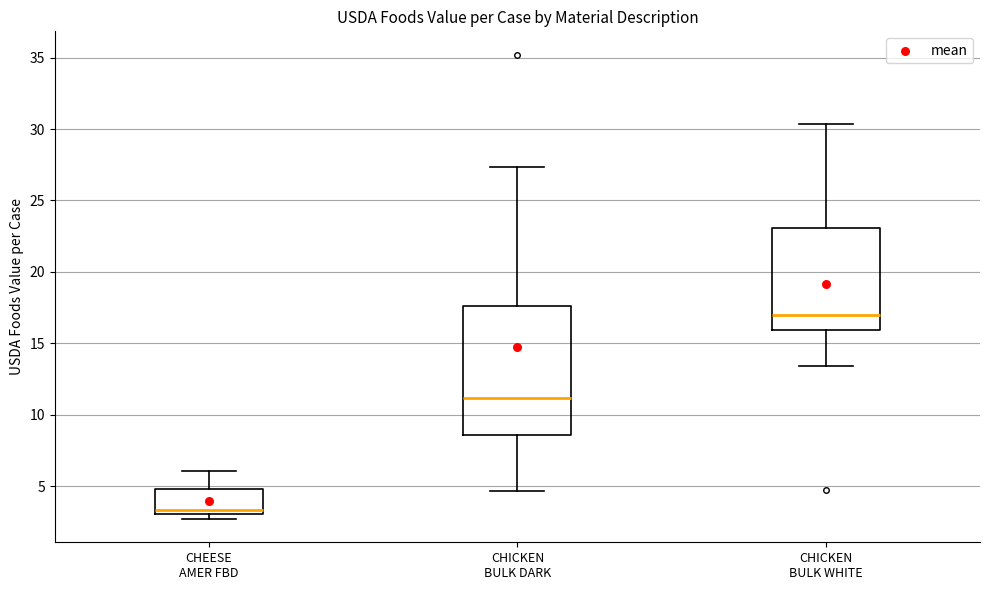

Reading left to right, read every box against the y-axis: the position of its median line, the range the box covers, and the ends of its whiskers. The values are not printed on the chart, so give them approximately, as read against the axis.

CHEESE AMER FBD: median 3.5, box 3.0 to 5.0, whiskers 2.5 to 6.0
CHICKEN BULK DARK: median 11.0, box 8.5 to 17.5, whiskers 4.5 to 27.5
CHICKEN BULK WHITE: median 17.0, box 16.0 to 23.0, whiskers 13.5 to 30.5